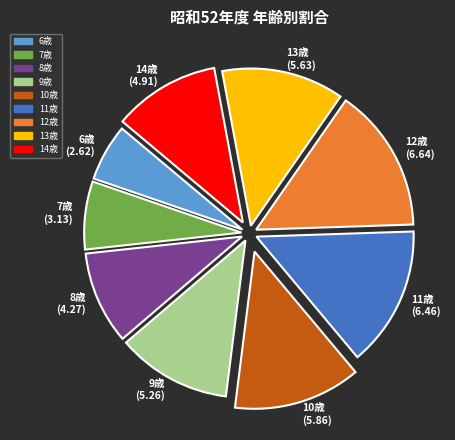

Does any single category account for the majority?

No